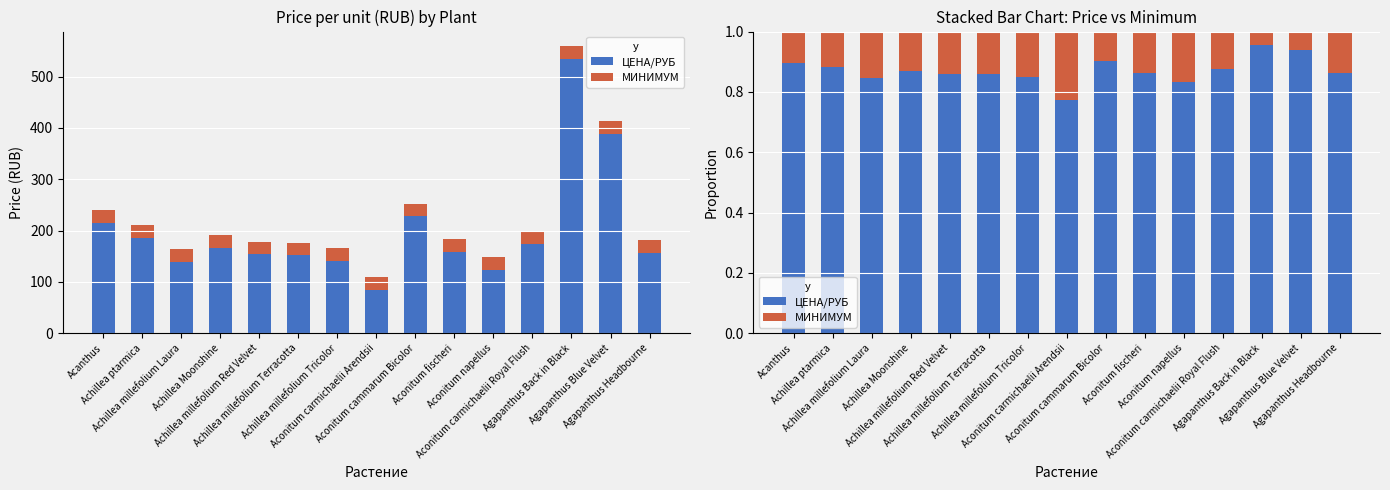

Rank the series by their average value, from highest to lowest.

ЦЕНА/РУБ, МИНИМУМ